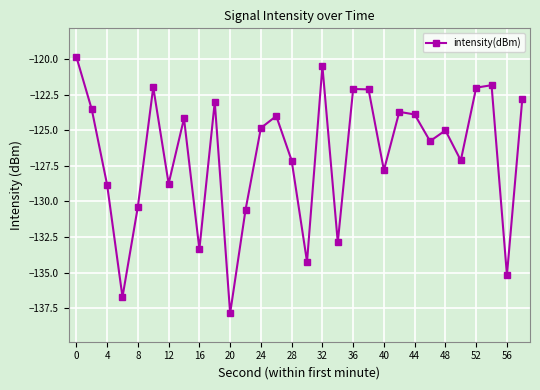

What is the average value?

-126.7